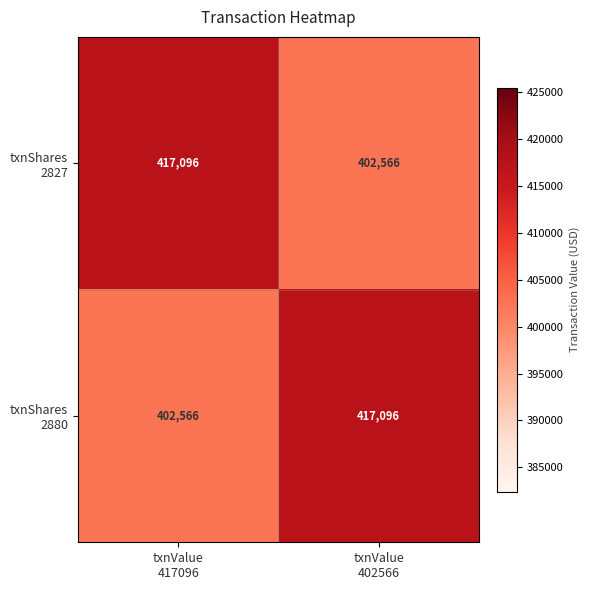

What is the total value across all series at txnValue
402566?

819662